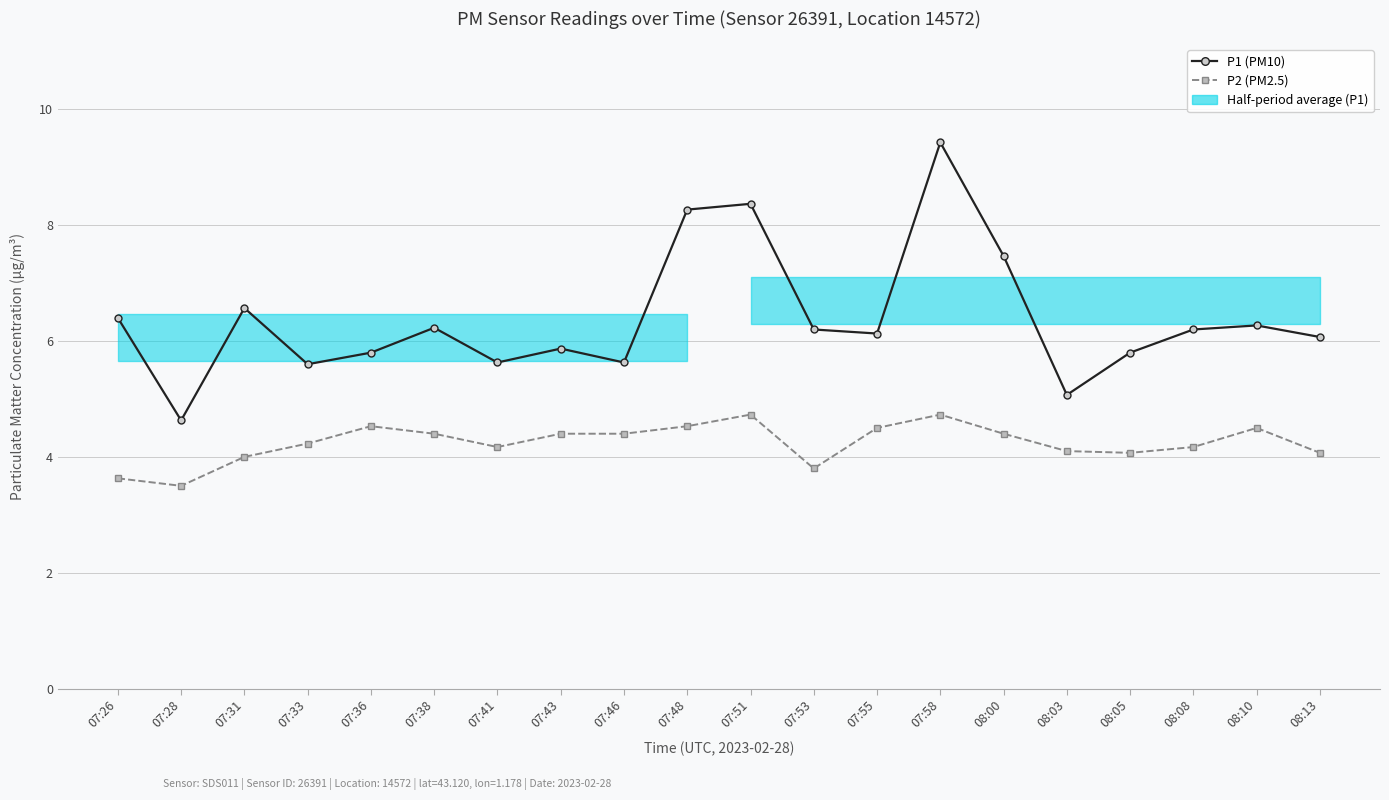

True or false: P2 (PM2.5) and P1 (PM10) intersect in this chart.

False